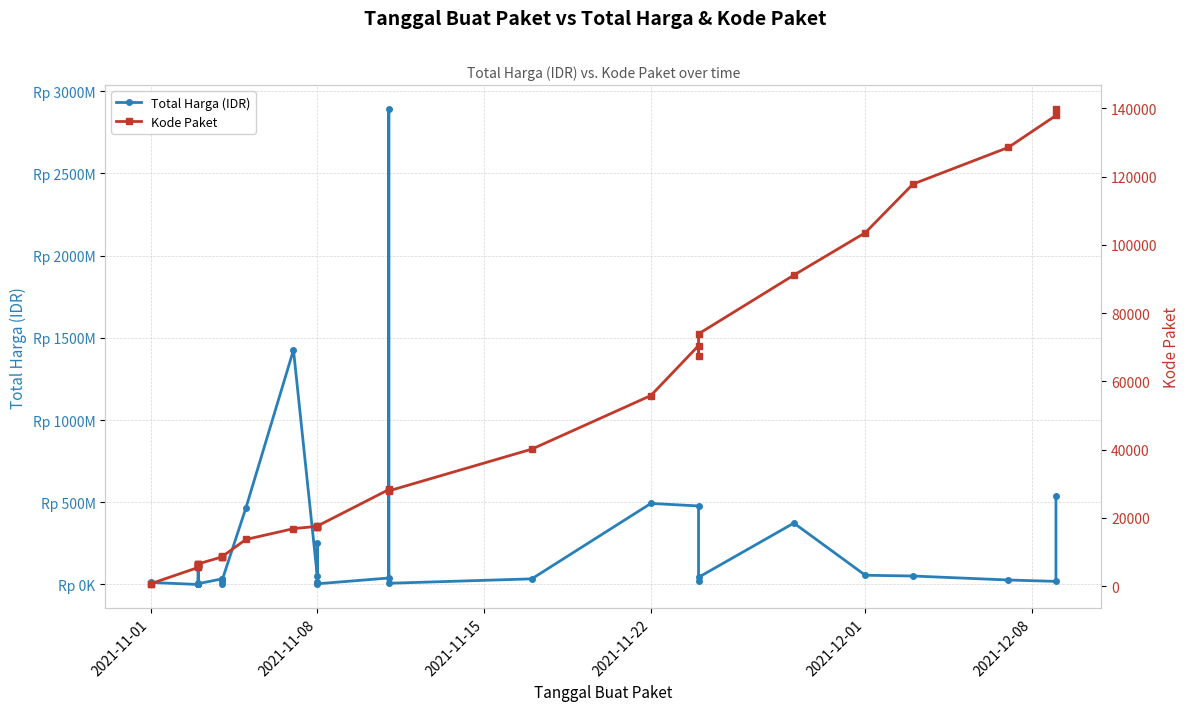

What is the difference between the maximum and second lowest values in the Total Harga (IDR) series?

2891940000